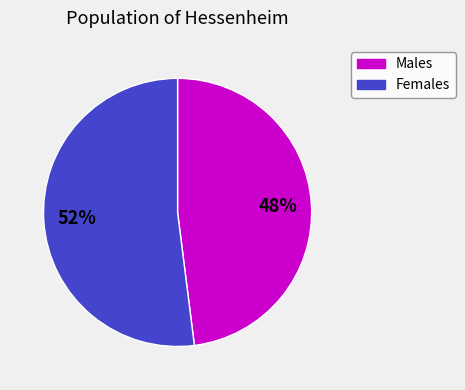

What percentage is the Females slice, to the nearest percent?

52%